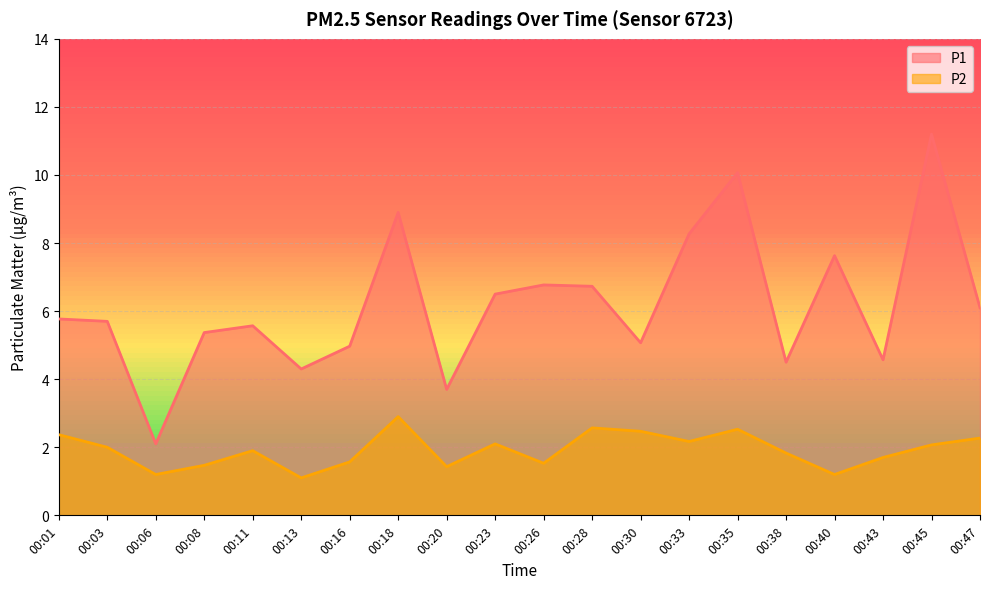

Rank the series by their maximum value, from lowest to highest.

P2, P1